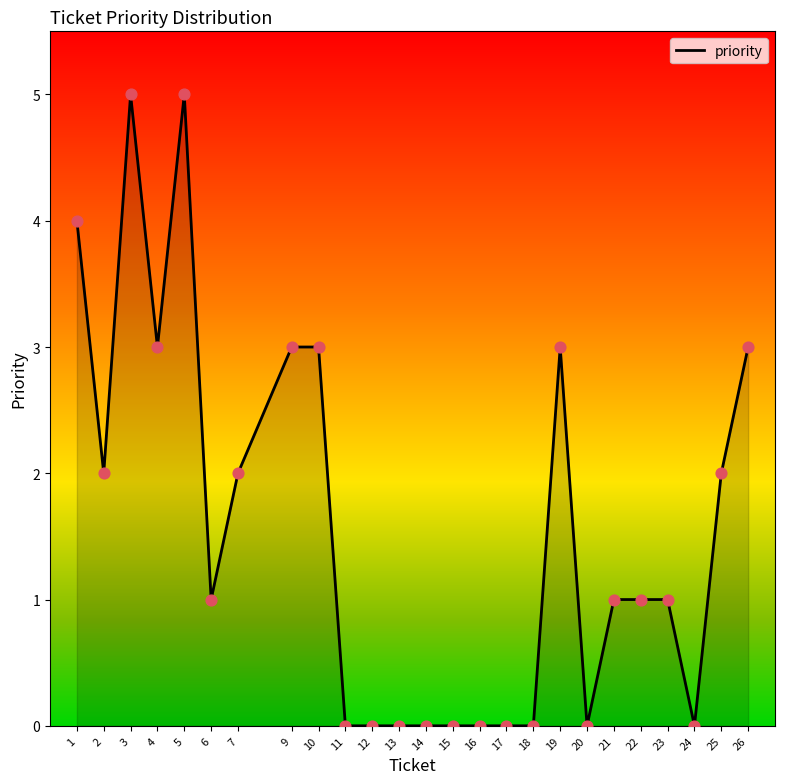

What is the change in value from 9 to 11?

-3